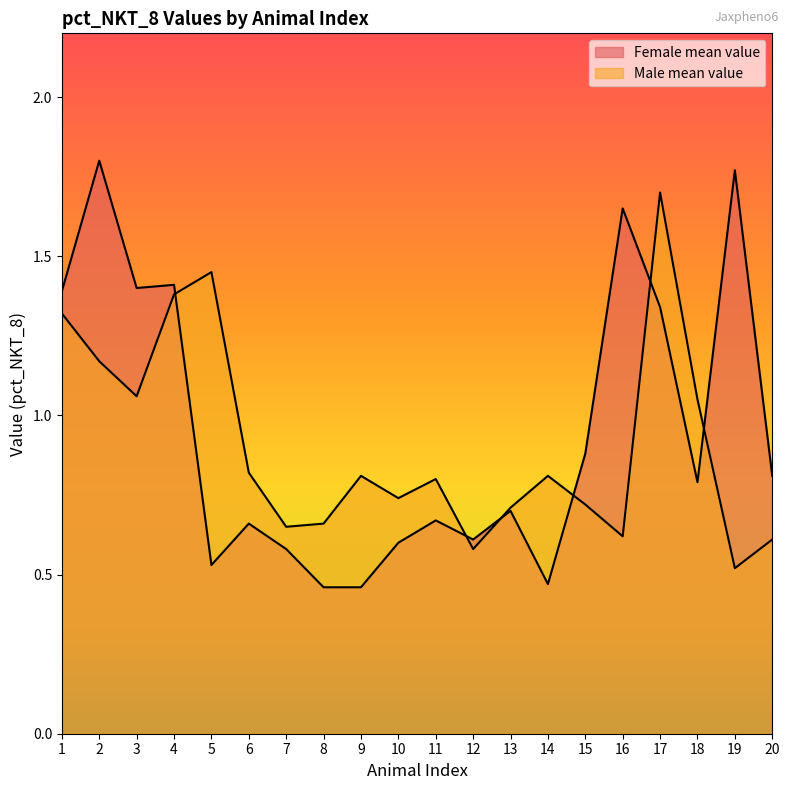

Rank the series by their maximum value, from lowest to highest.

Male mean value, Female mean value